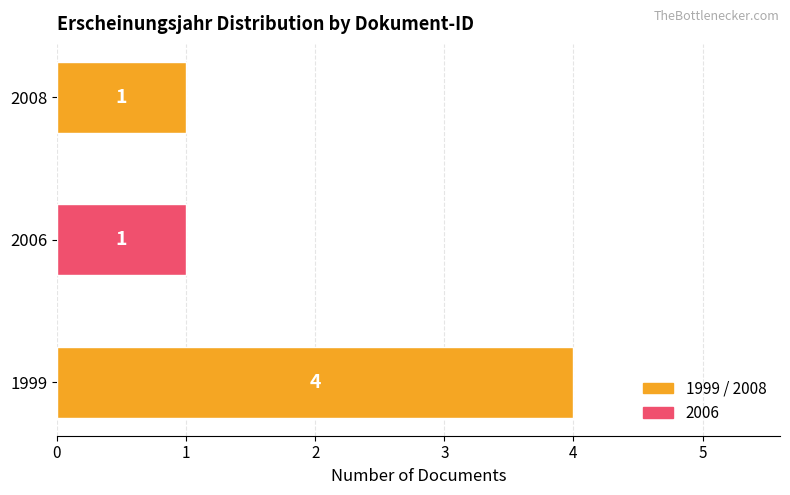

Which category has the highest value across all series?

1999